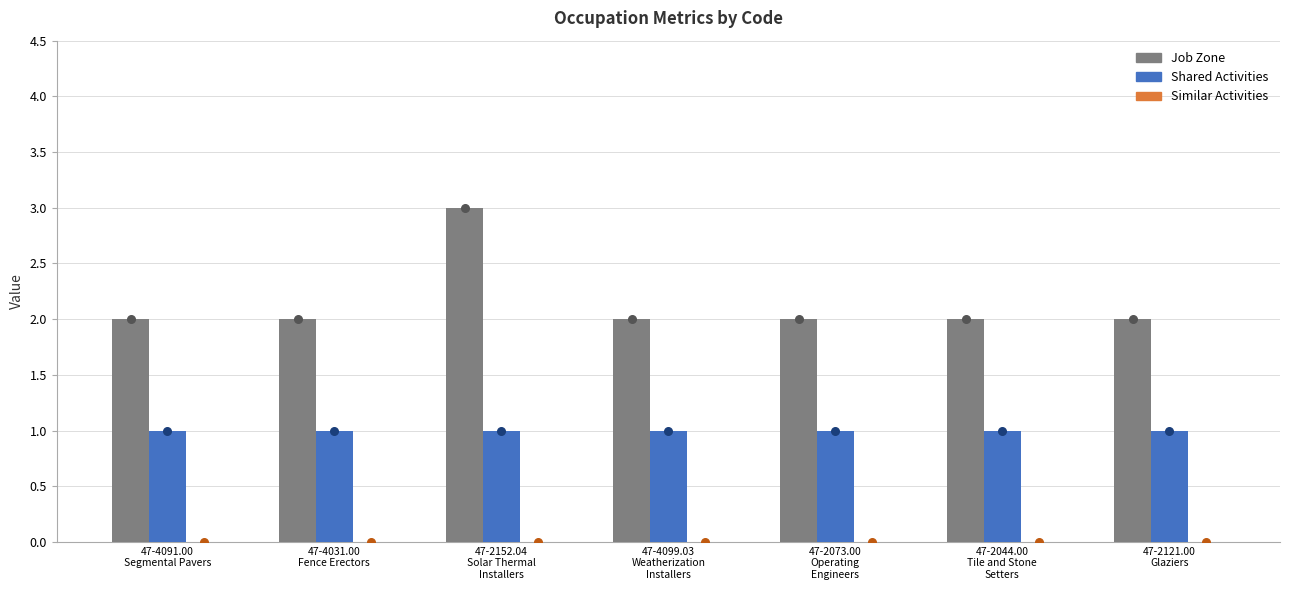

At which category is the sum across all series the highest?

47-2152.04
Solar Thermal
Installers